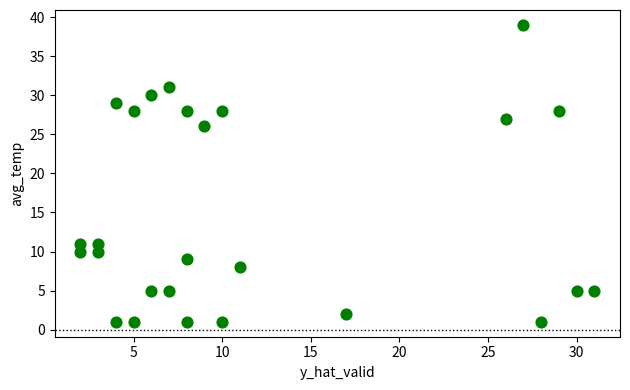

What is the range of Y values (max minus min)?

38